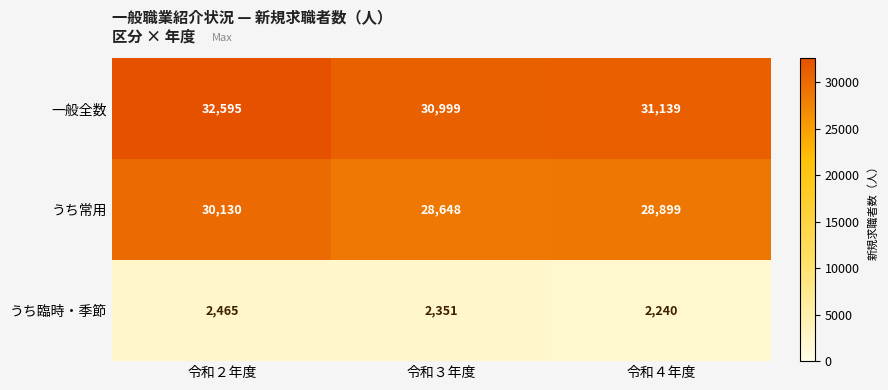

The value of うち臨時・季節 at 令和３年度 is 1429. True or false?

False